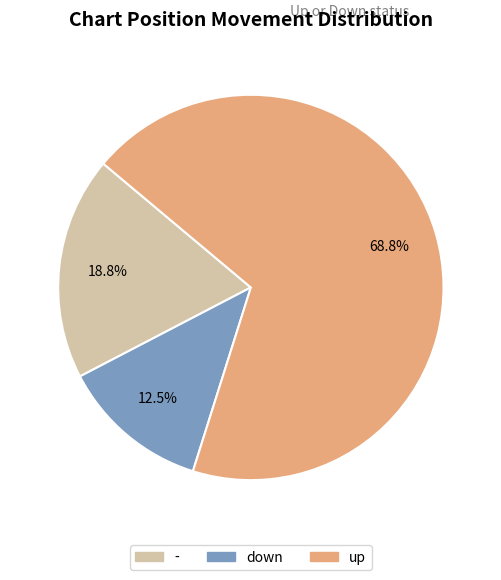

Combined, what portion of the pie is - and up?

87.5%